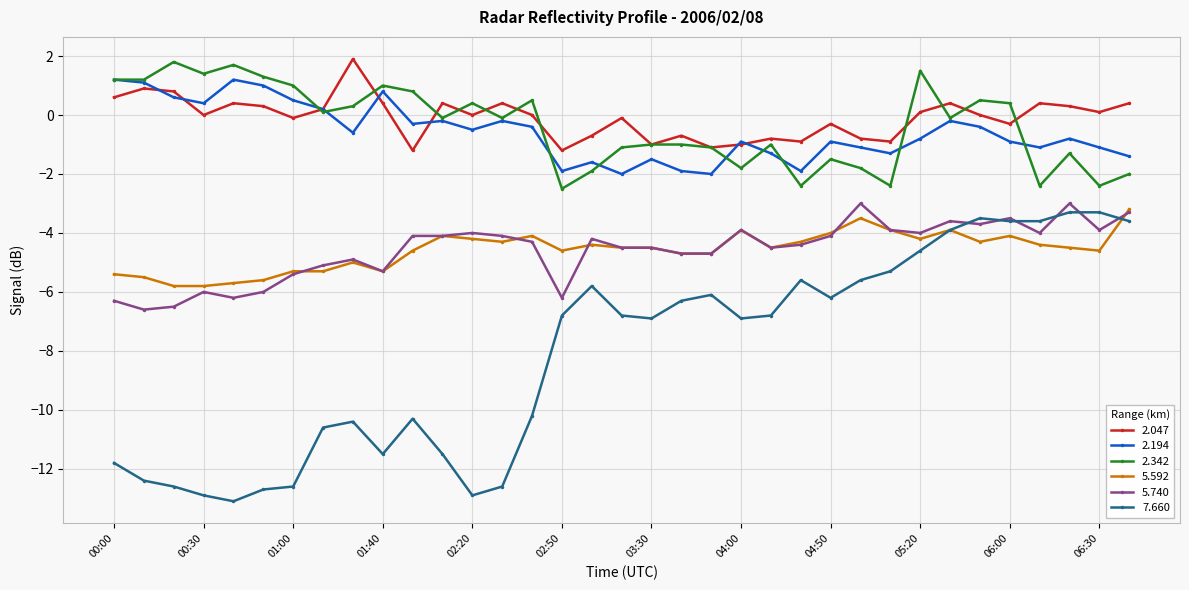

True or false: 2.194 and 7.660 intersect in this chart.

False